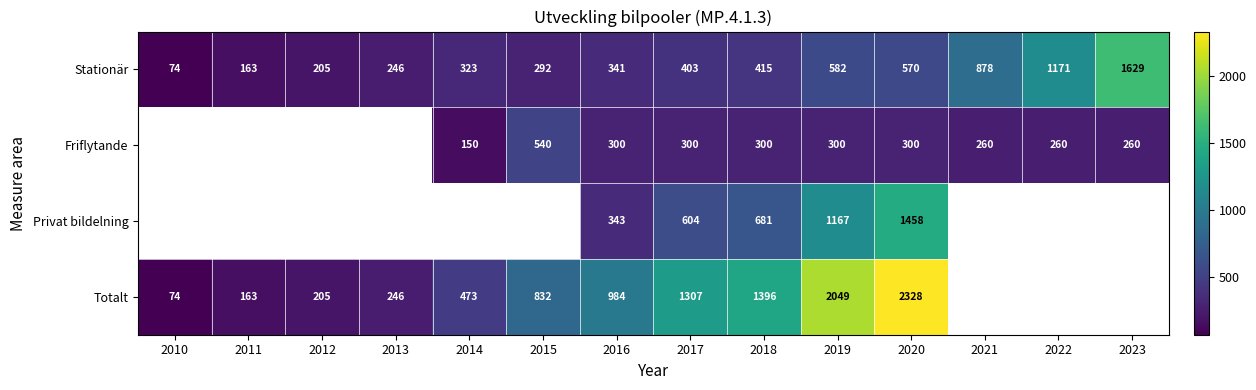

Rank the series at 2018 from lowest to highest value.

Friflytande, Stationär, Privat bildelning, Totalt